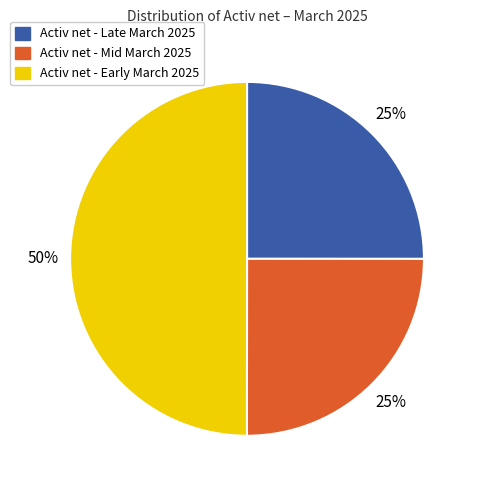

To the nearest percent, what is the difference between the largest and smallest slice percentages?

25%